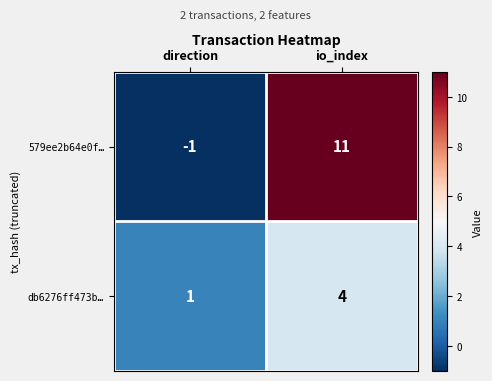

At how many categories does at least one series exceed 7?

1